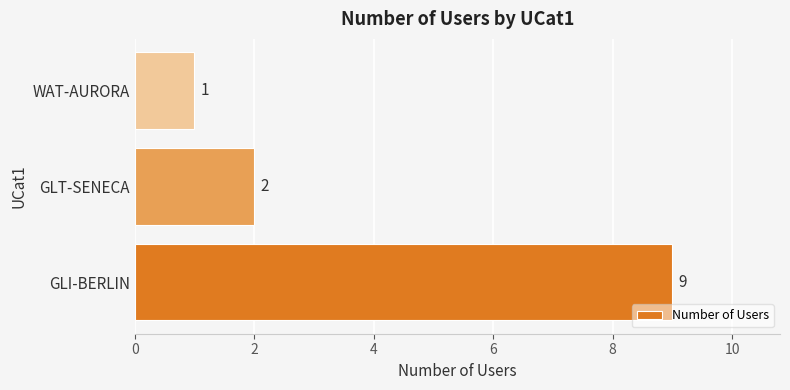

Which has a higher value, GLT-SENECA or WAT-AURORA?

GLT-SENECA